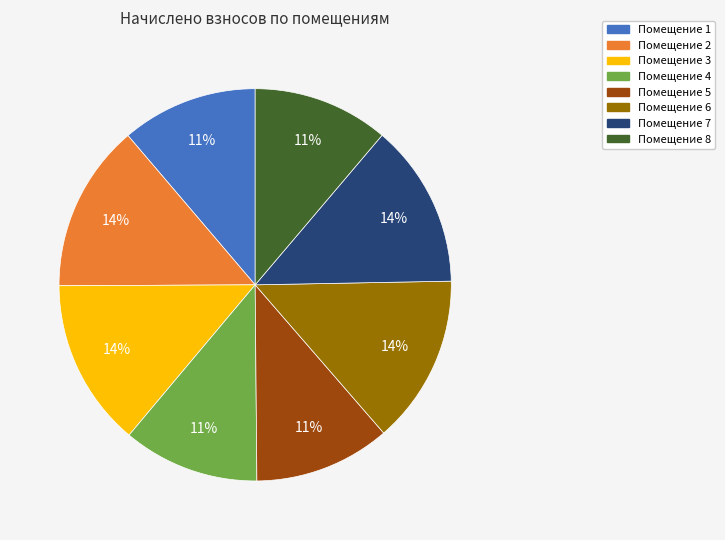

To the nearest percent, what is the average slice percentage?

12%